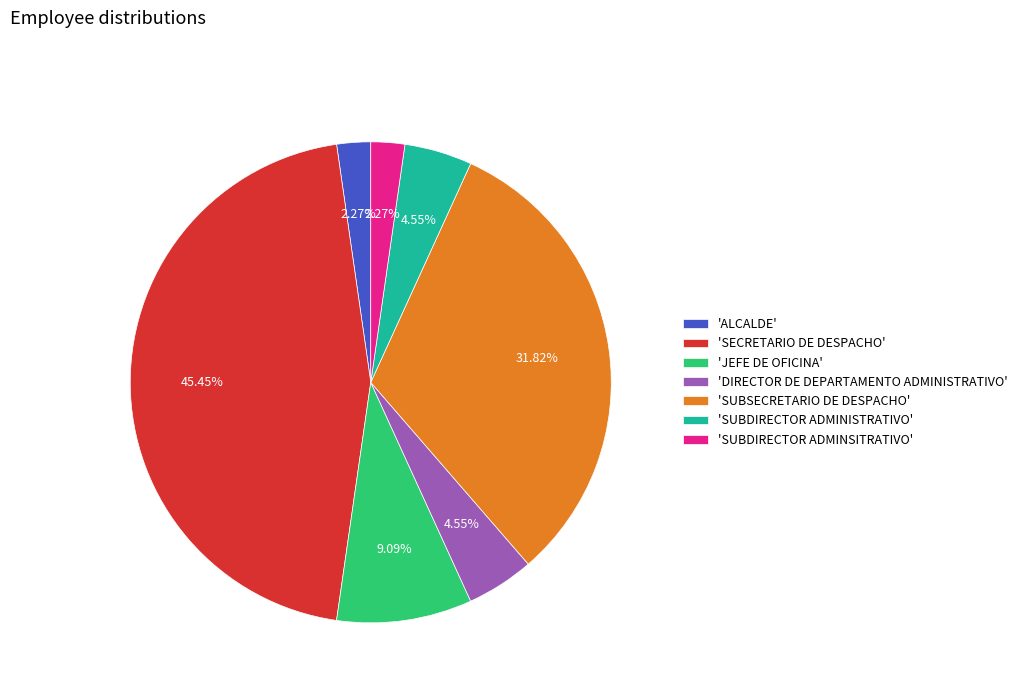

Which slice is the largest?

'SECRETARIO DE DESPACHO'